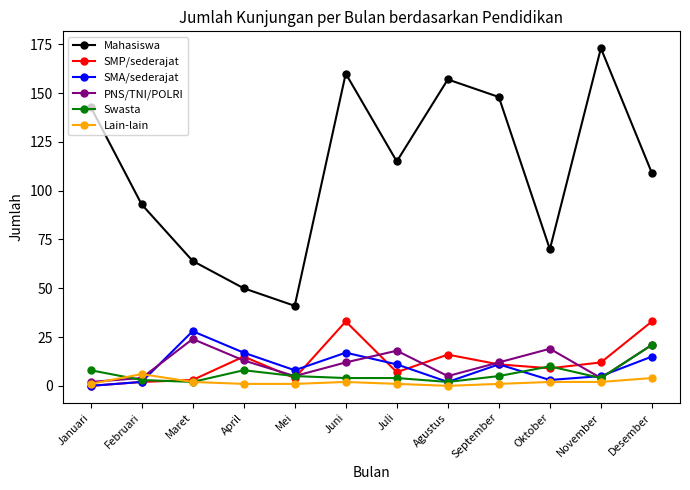

True or false: Mahasiswa and SMA/sederajat cross at least once.

False